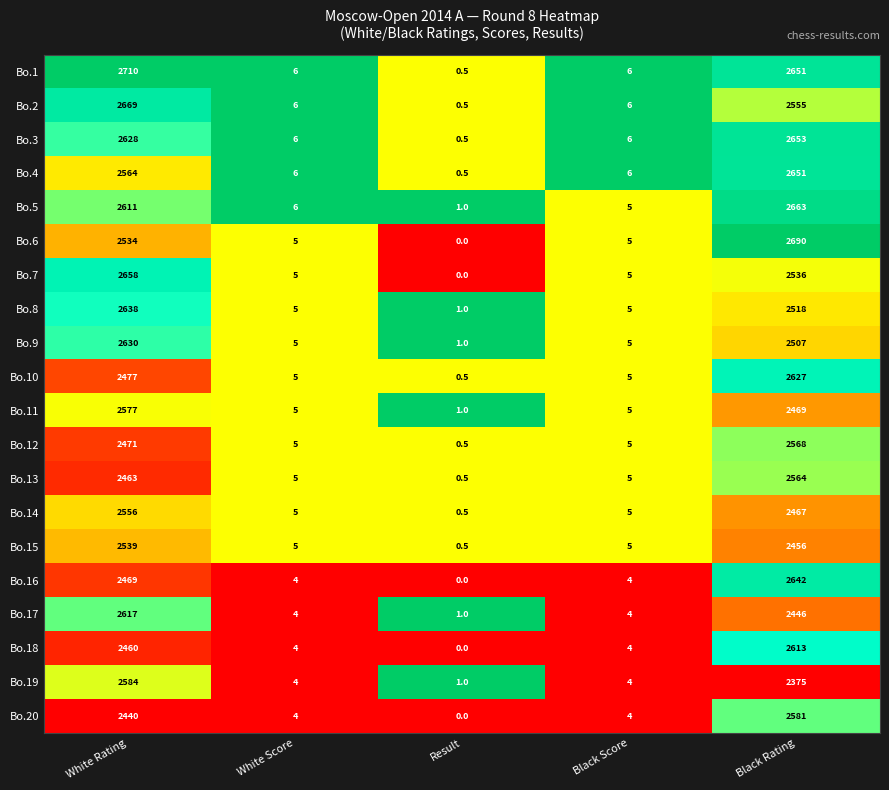

Is the value of Bo.10 at Result greater than the value of Bo.19 at Result?

No